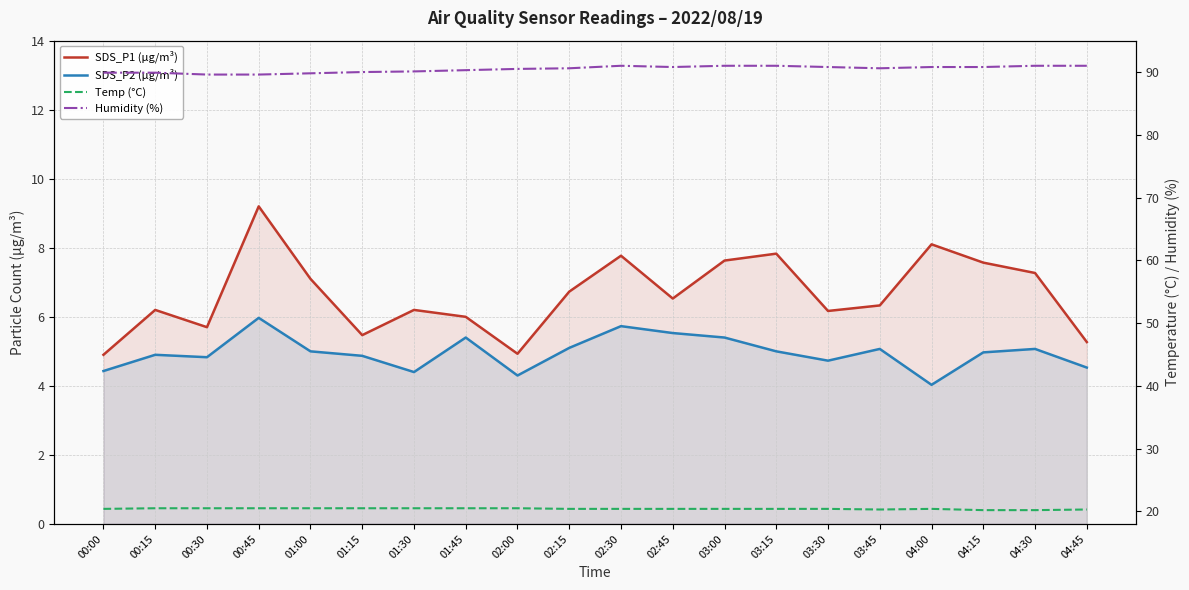

Where is the first local maximum for Humidity (%)?

02:30